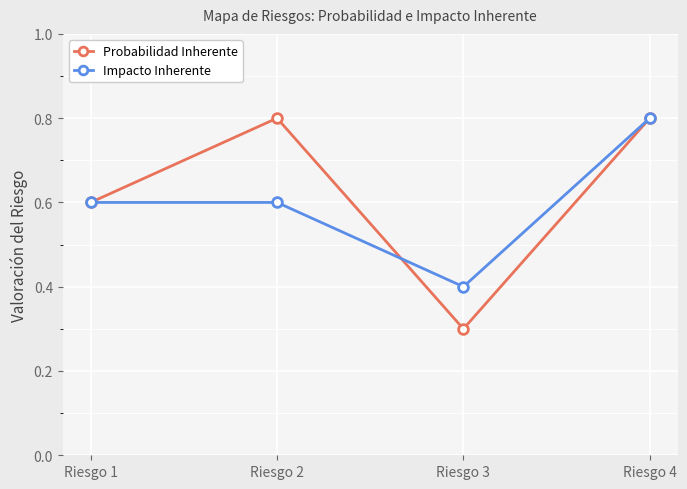

What is the difference between the maximum and minimum values in the Impacto Inherente series?

0.4